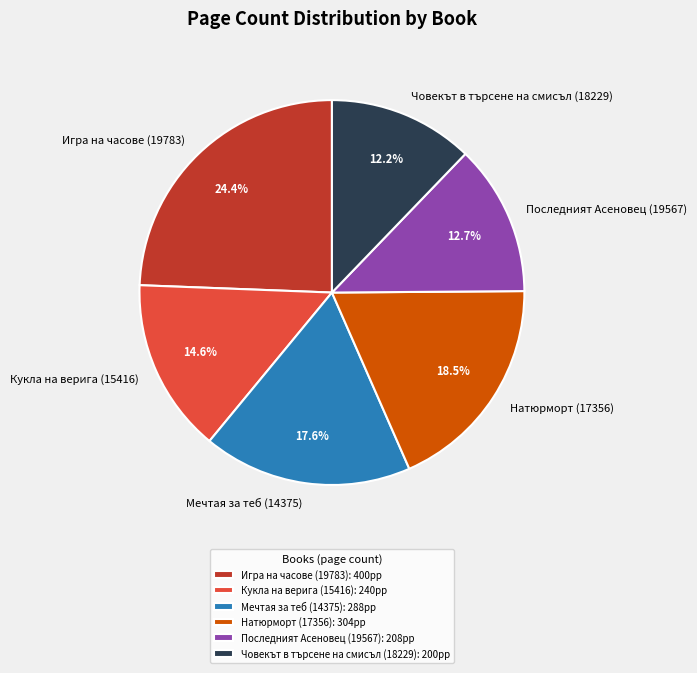

What percentage is the Последният Асеновец (19567) slice, to the nearest percent?

13%